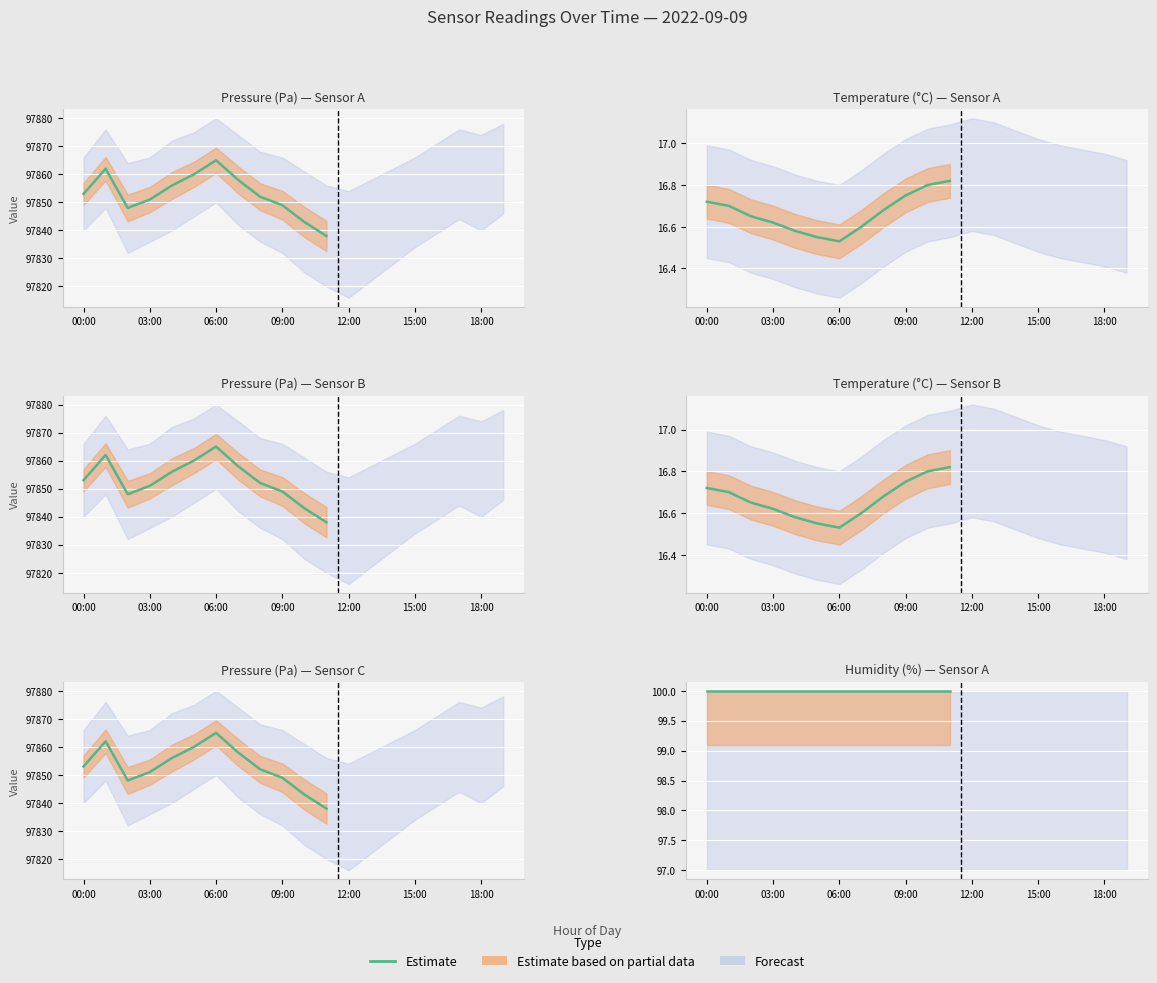

Which series has the largest range (max minus min)?

pressure